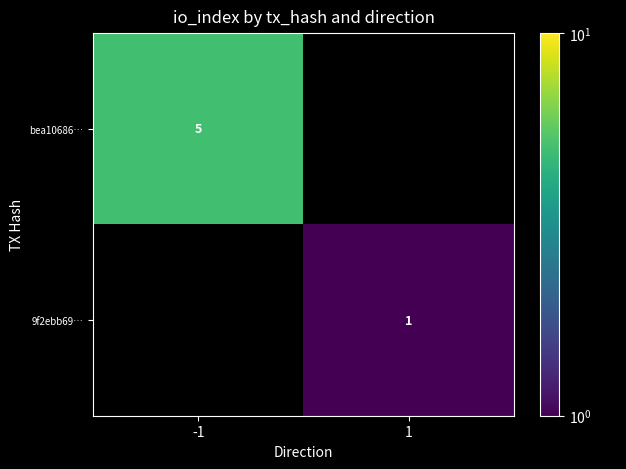

The value of 9f2ebb69… at 1 is 0. True or false?

False